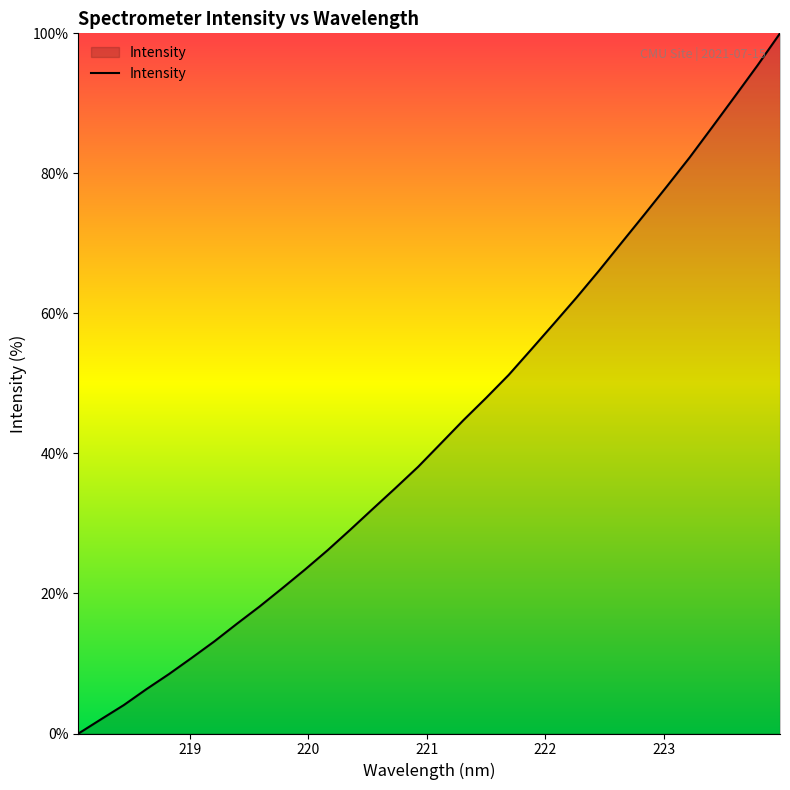

What is the difference between the maximum and minimum values?

100.0